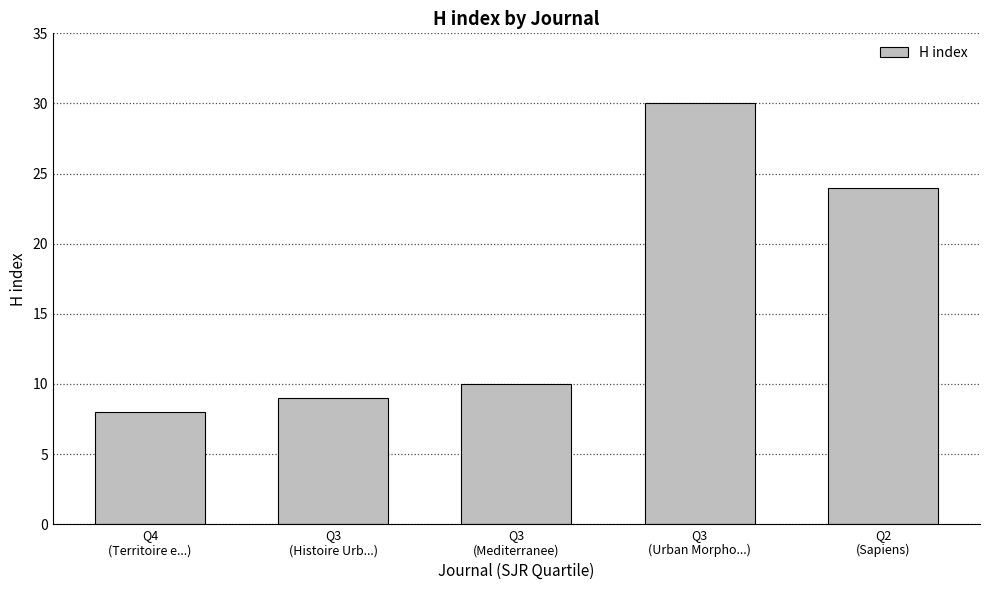

List the labels in order of value, largest first.

Q3
(Urban Morpho...), Q2
(Sapiens), Q3
(Mediterranee), Q3
(Histoire Urb...), Q4
(Territoire e...)